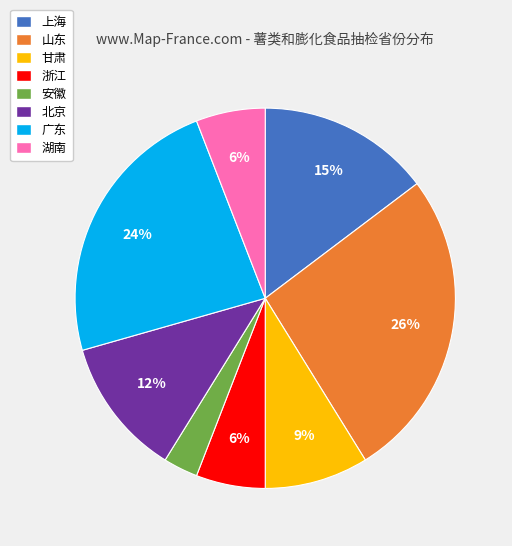

Does 山东 account for over 50% of the chart?

No